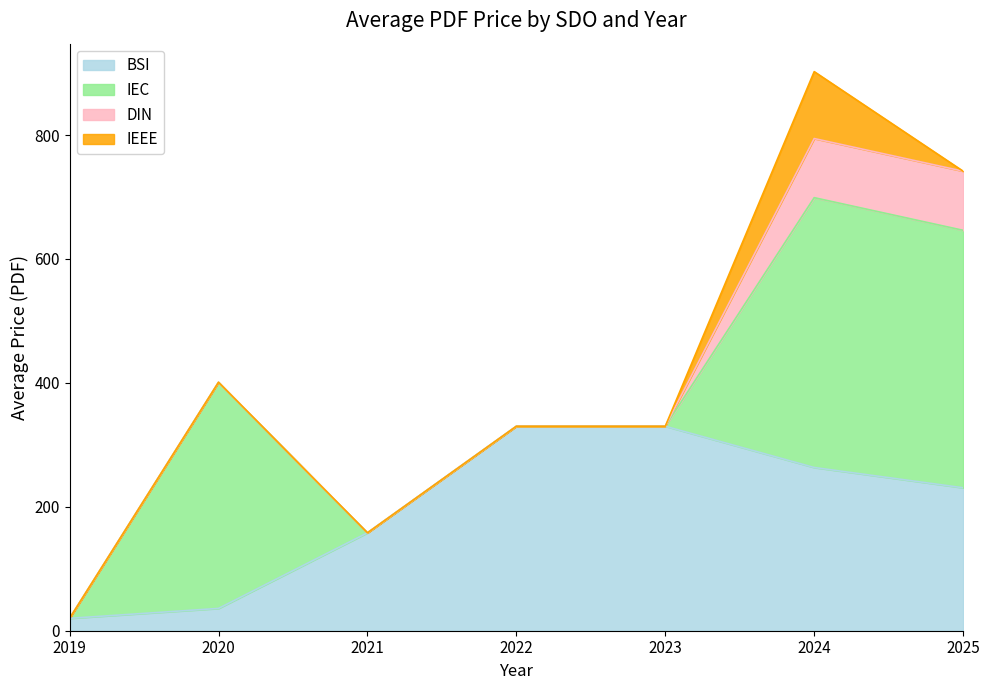

Does the chart display data point markers on the line(s)?

No